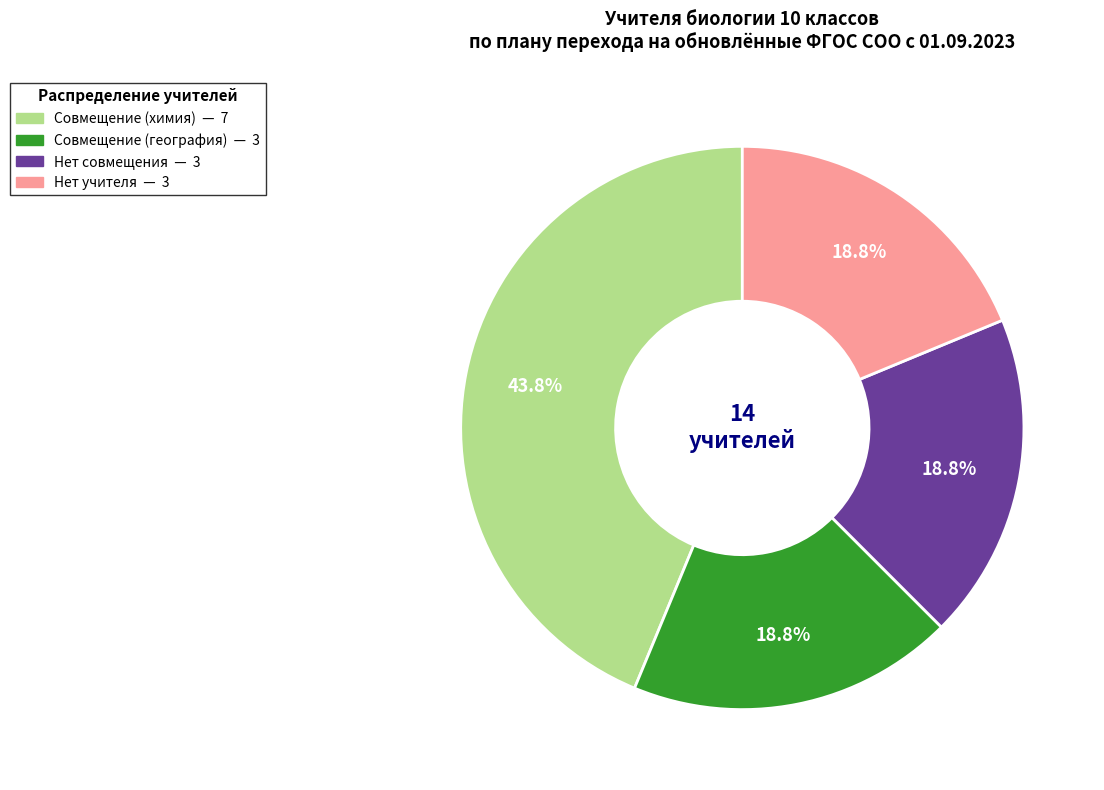

Is there any slice that represents more than half of the pie?

No